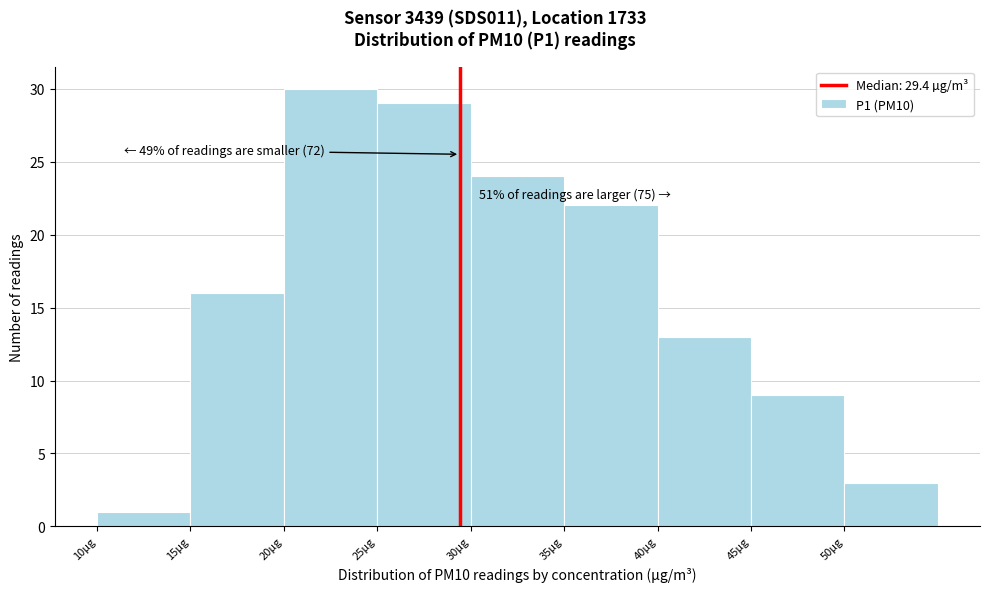

Over which range of the x-axis is the bar tallest?

20 to 25